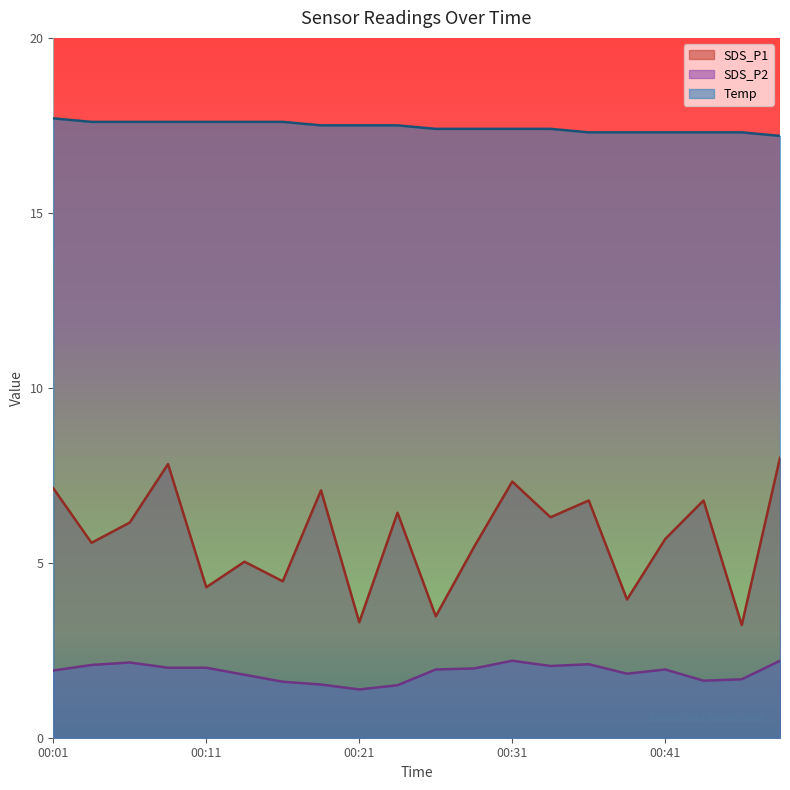

At 00:13, list the series in order from smallest to largest.

SDS_P2, SDS_P1, Temp